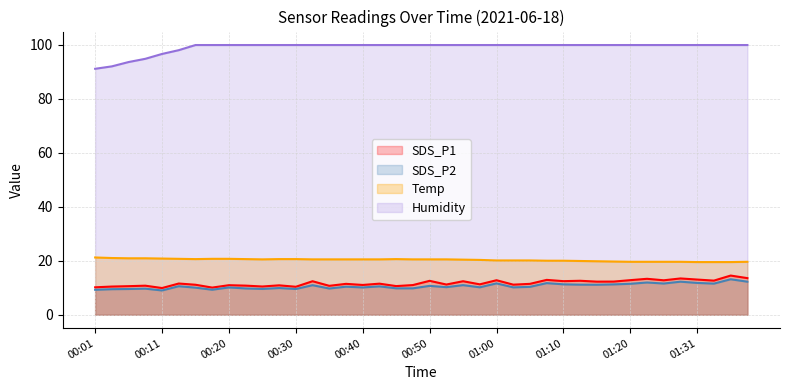

Read the SDS_P1 value at 00:52.

11.2